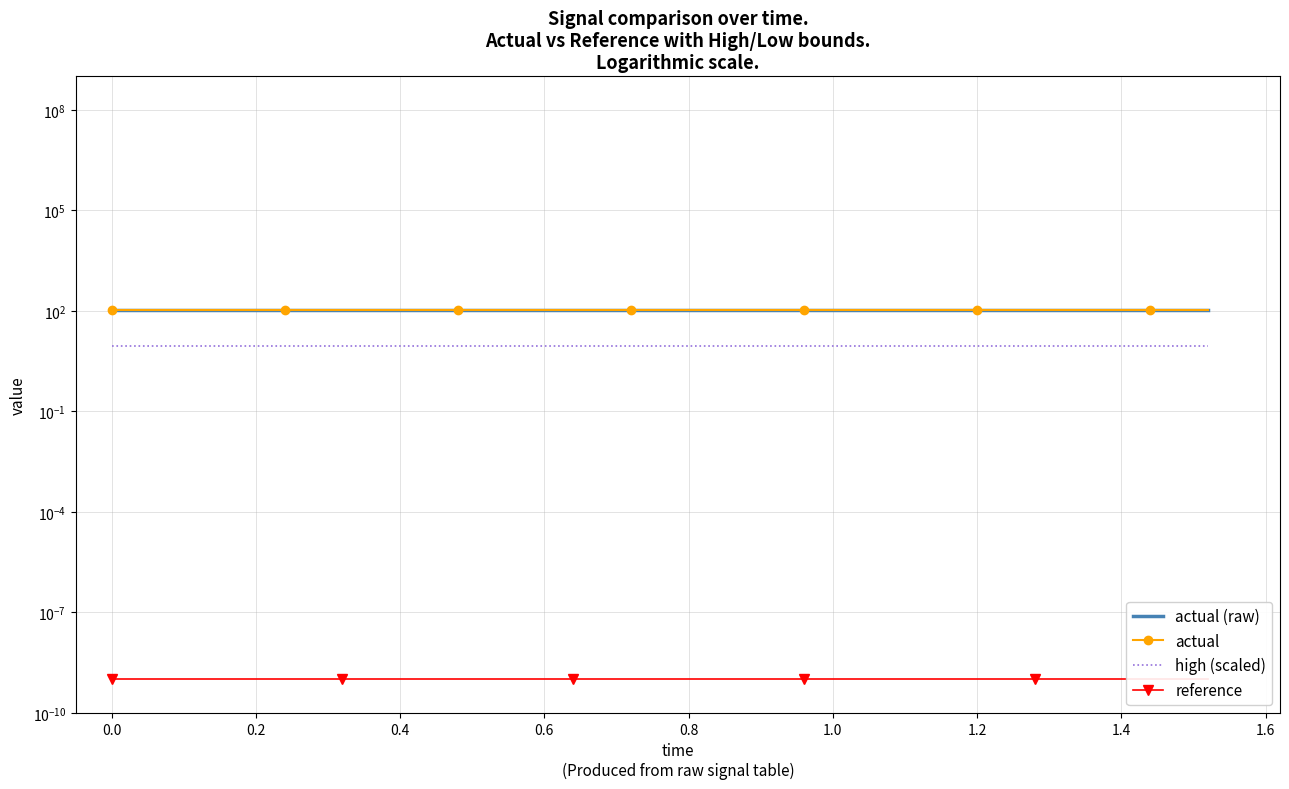

List the series in order of their peak value, lowest first.

reference, high (scaled), actual (raw), actual